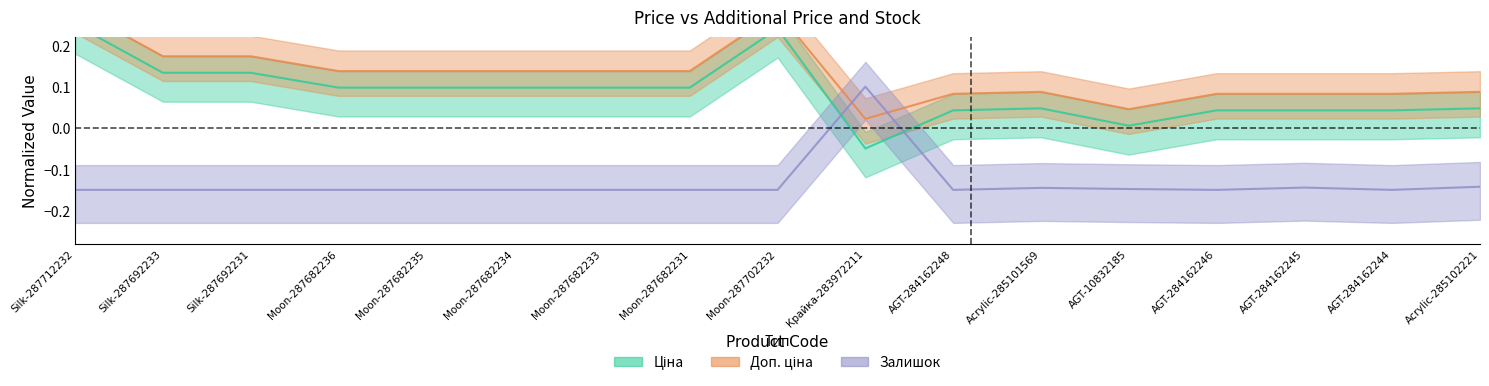

What is the sum of all Ціна values?

1.5